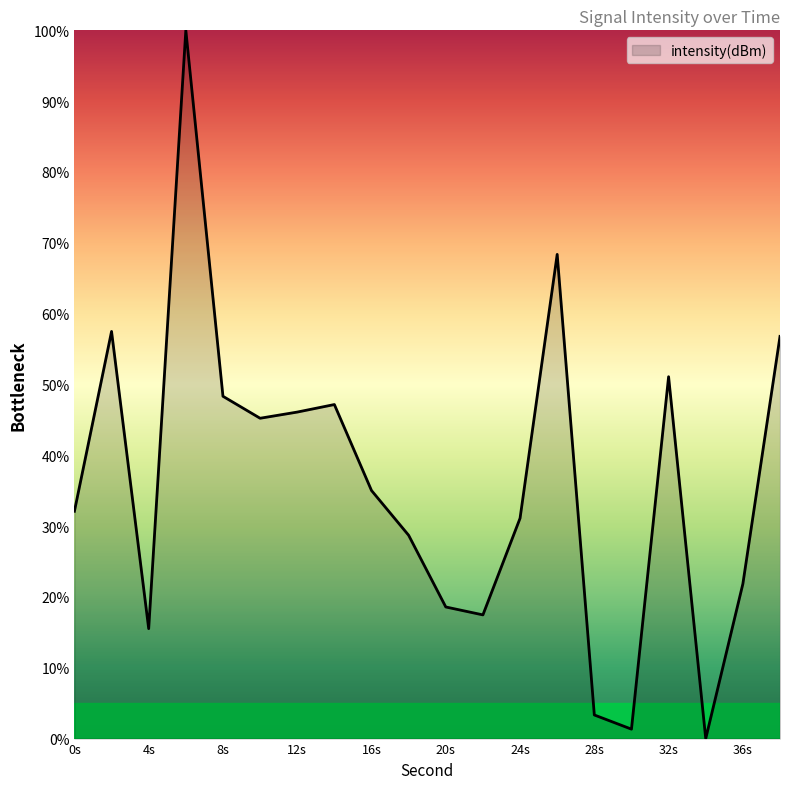

What is the greatest value displayed?

100.0